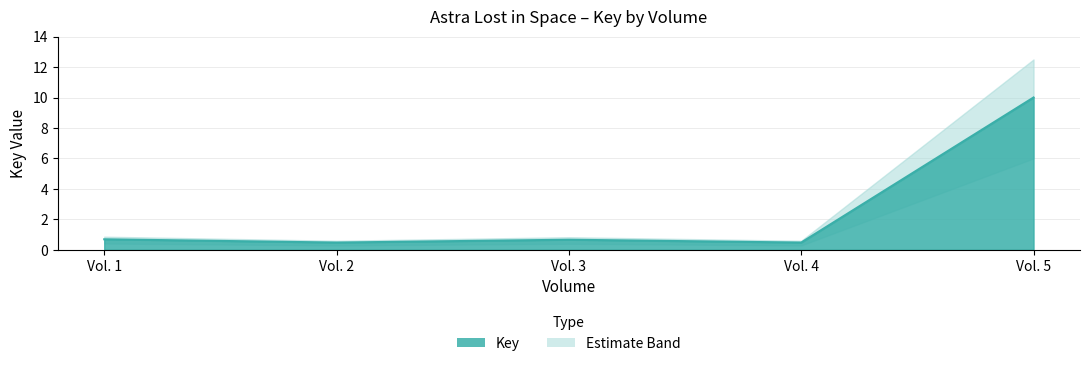

Where is the first local minimum?

Vol. 2